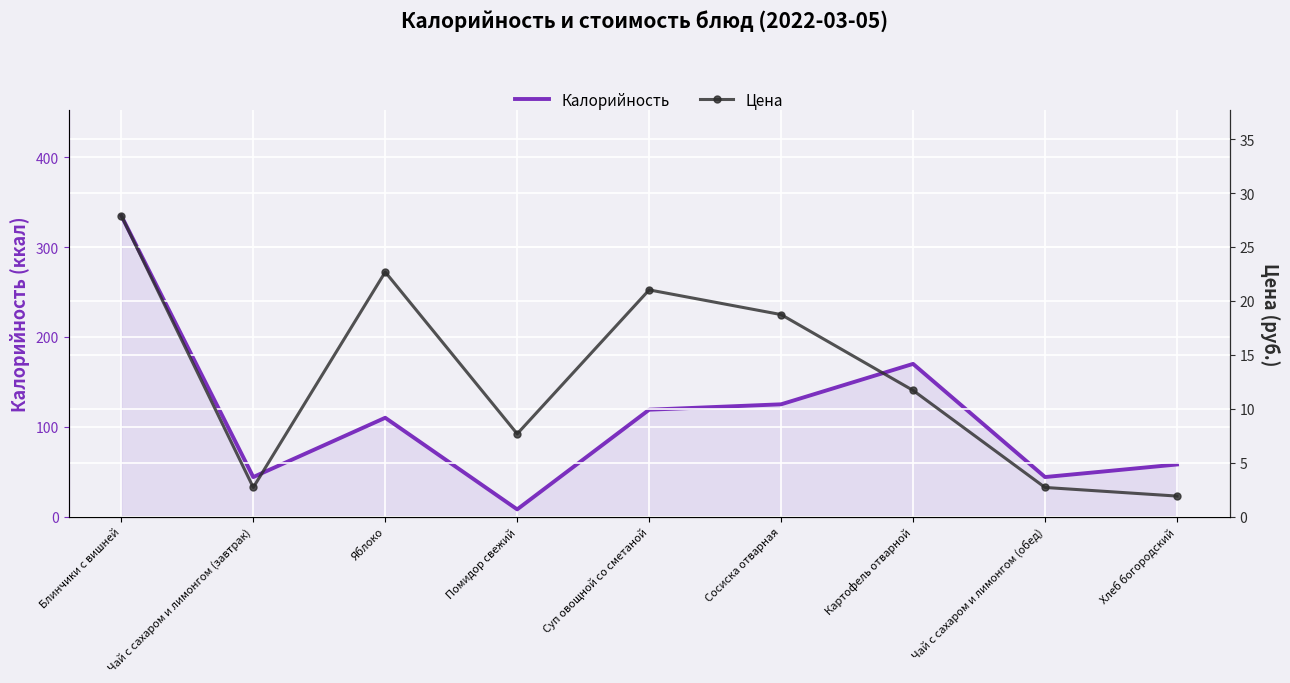

What is the difference between the maximum and minimum values in the Калорийность series?

327